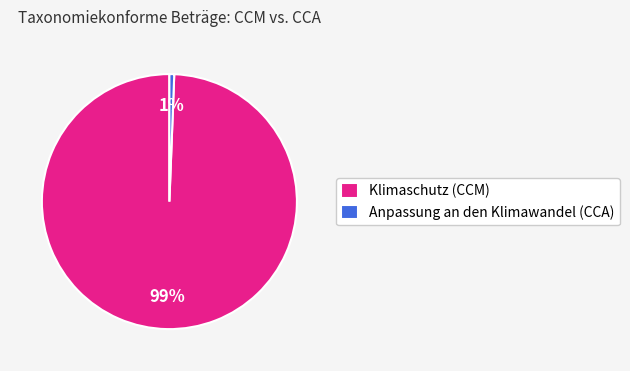

True or false: Klimaschutz (CCM) accounts for 89% of the total.

False